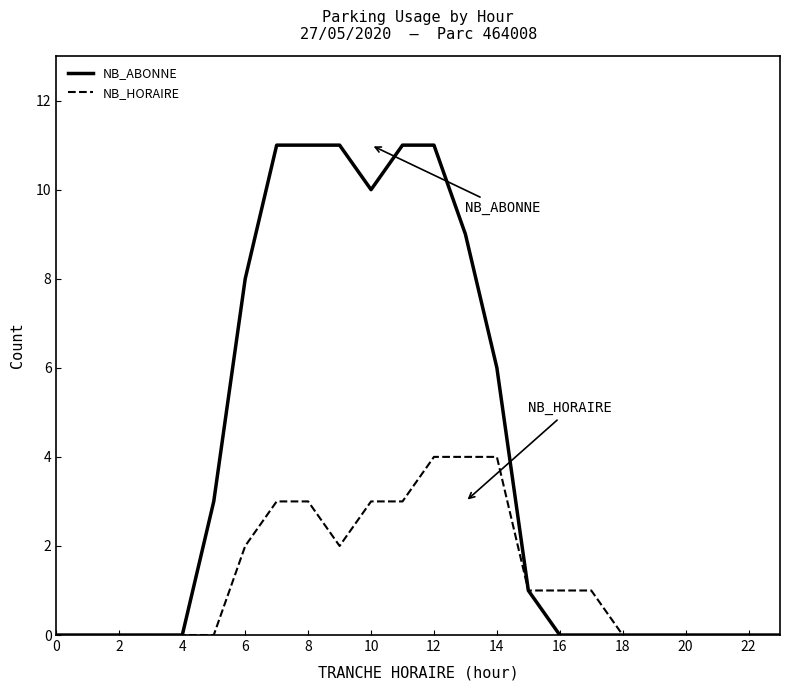

Which series has the largest total across all categories?

NB_ABONNE